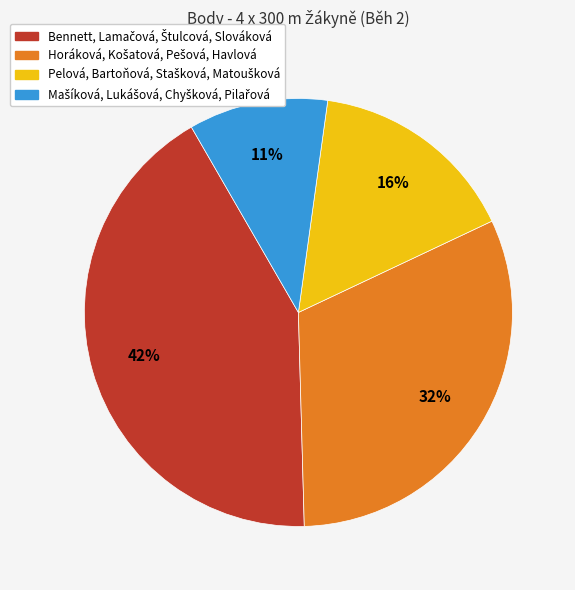

Does any single category account for the majority?

No